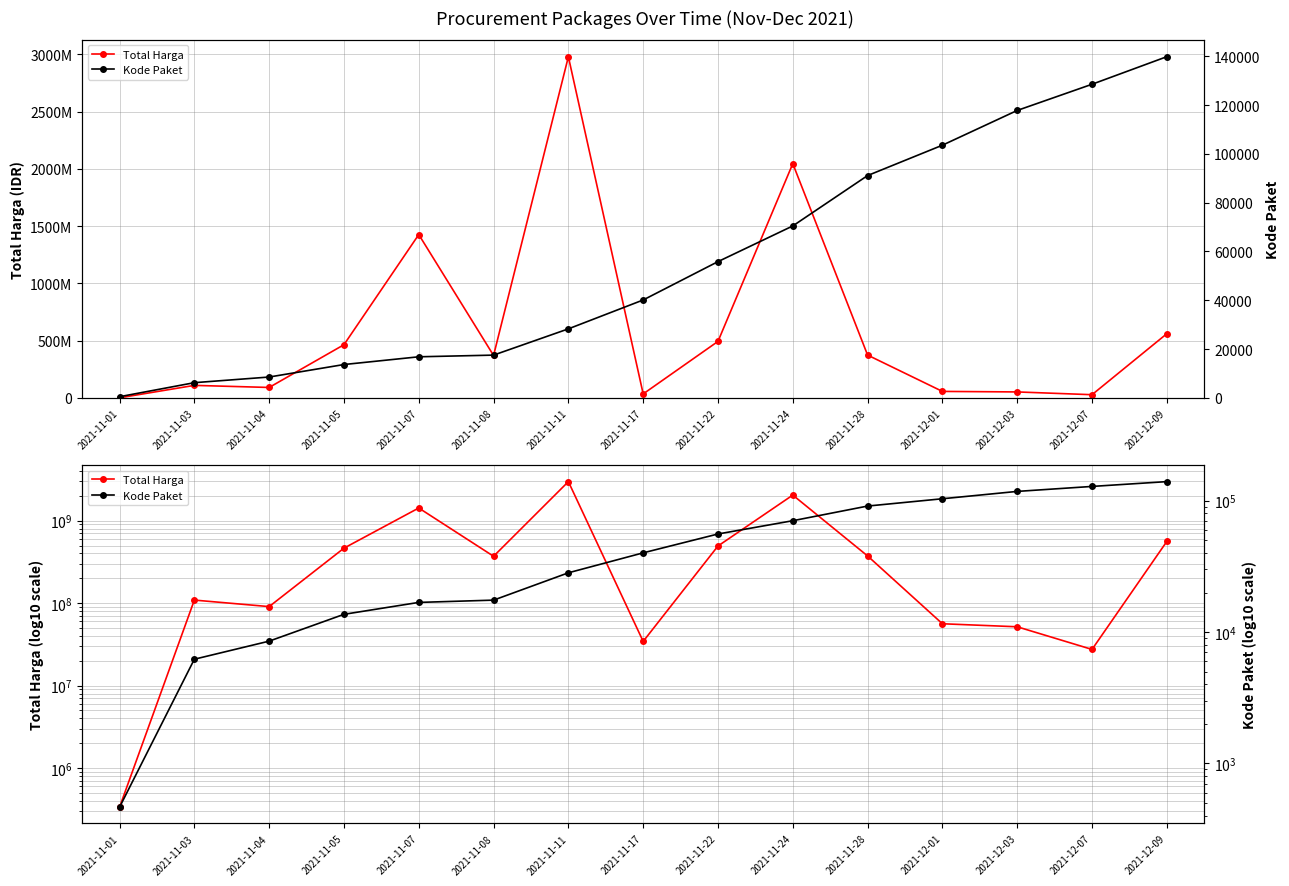

Rank the series at 2021-11-07 from lowest to highest value.

Kode Paket, Total Harga